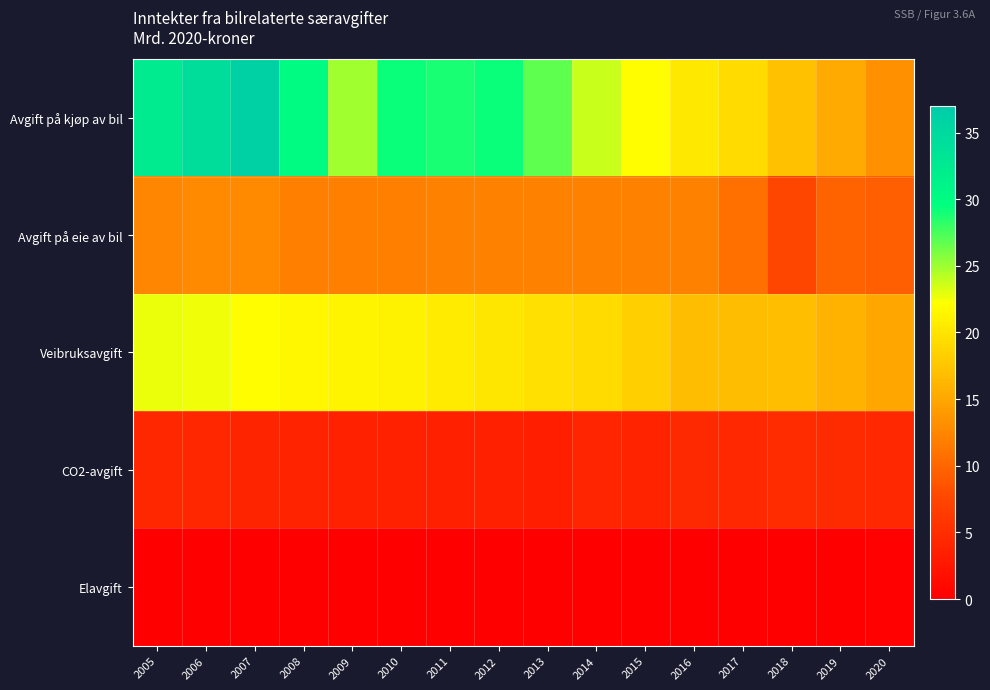

How many categories are shown in the chart?

16